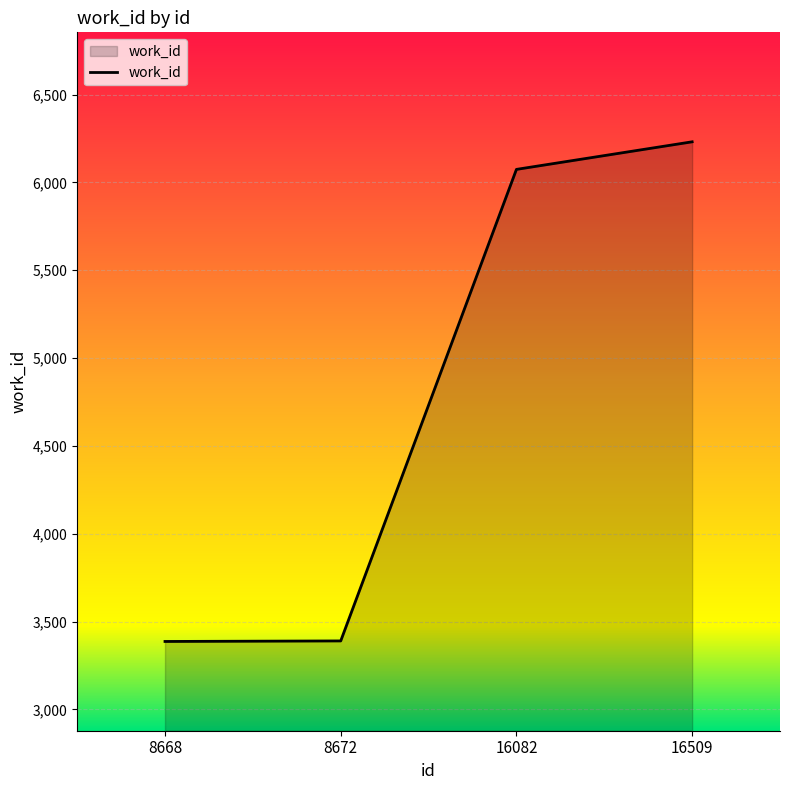

What is the ratio of the value at 8672 to the value at 8668?

1.0